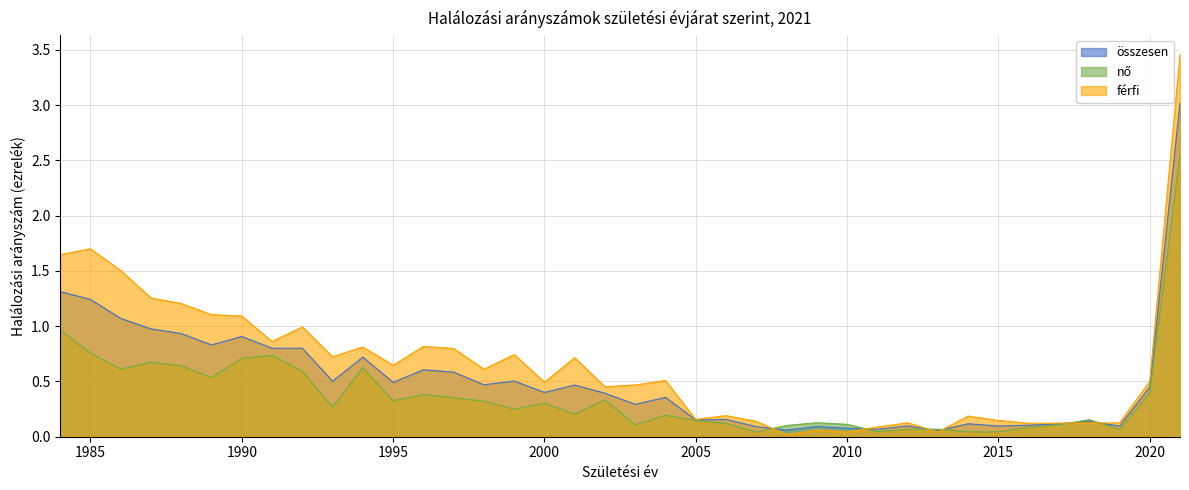

Which series has the largest range (max minus min)?

férfi